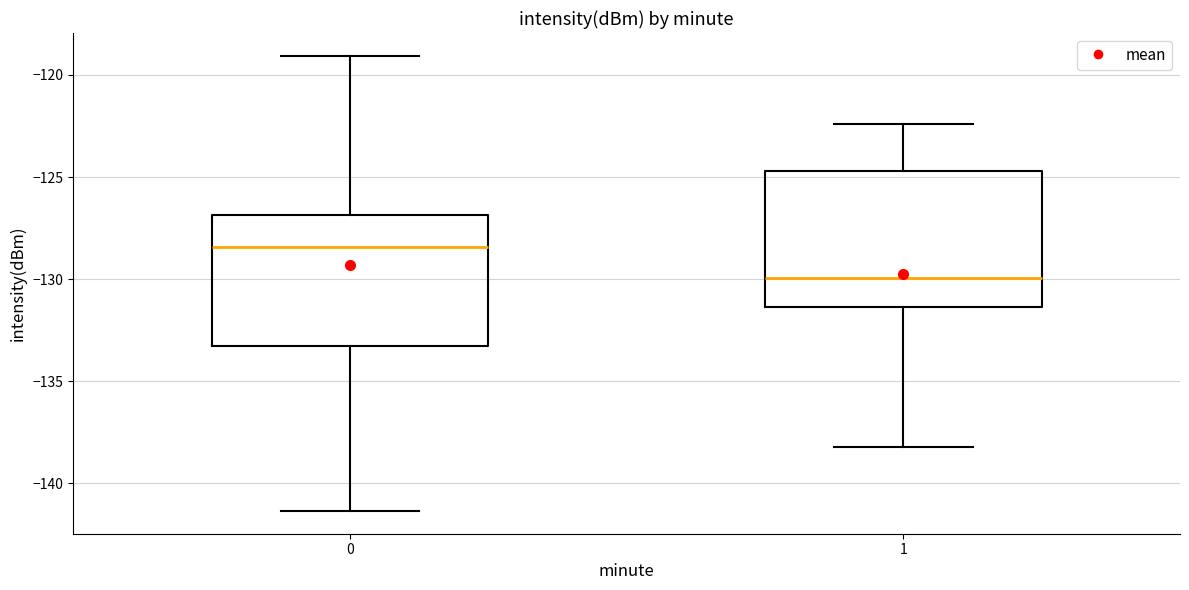

Which box has the highest median line?

0